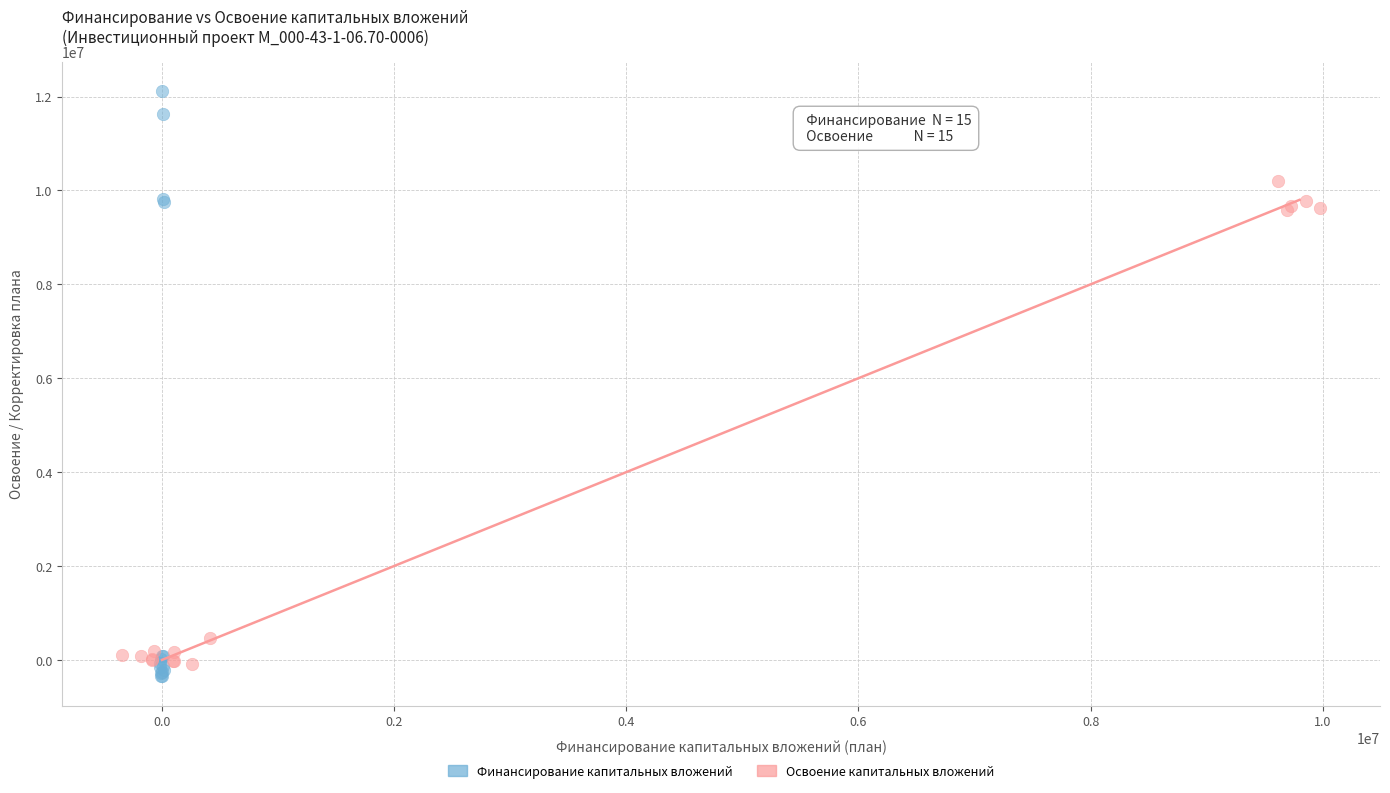

Which series reaches the maximum Y coordinate?

Финансирование капитальных вложений